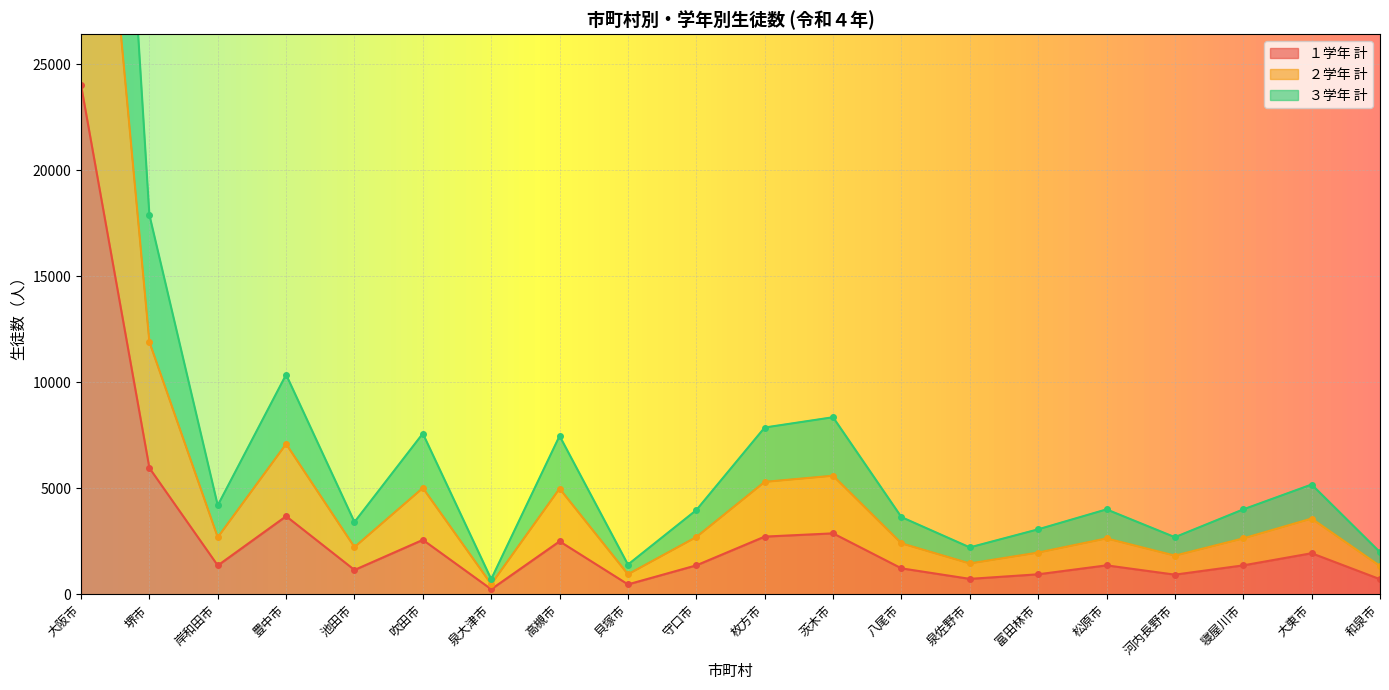

What position from the right is 岸和田市?

18